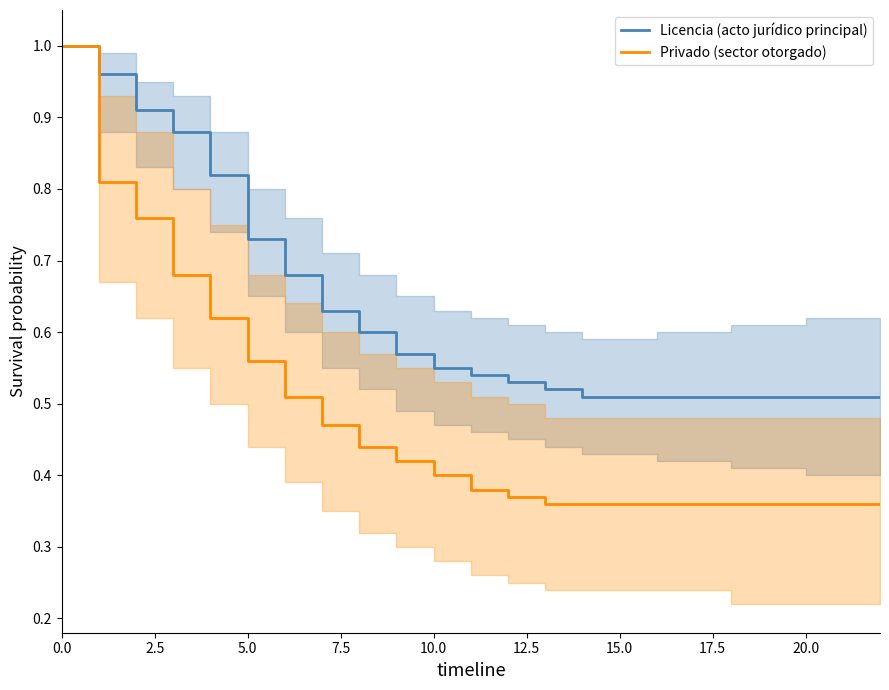

Where is Licencia (acto jurídico principal) nearest to the value 0?

14